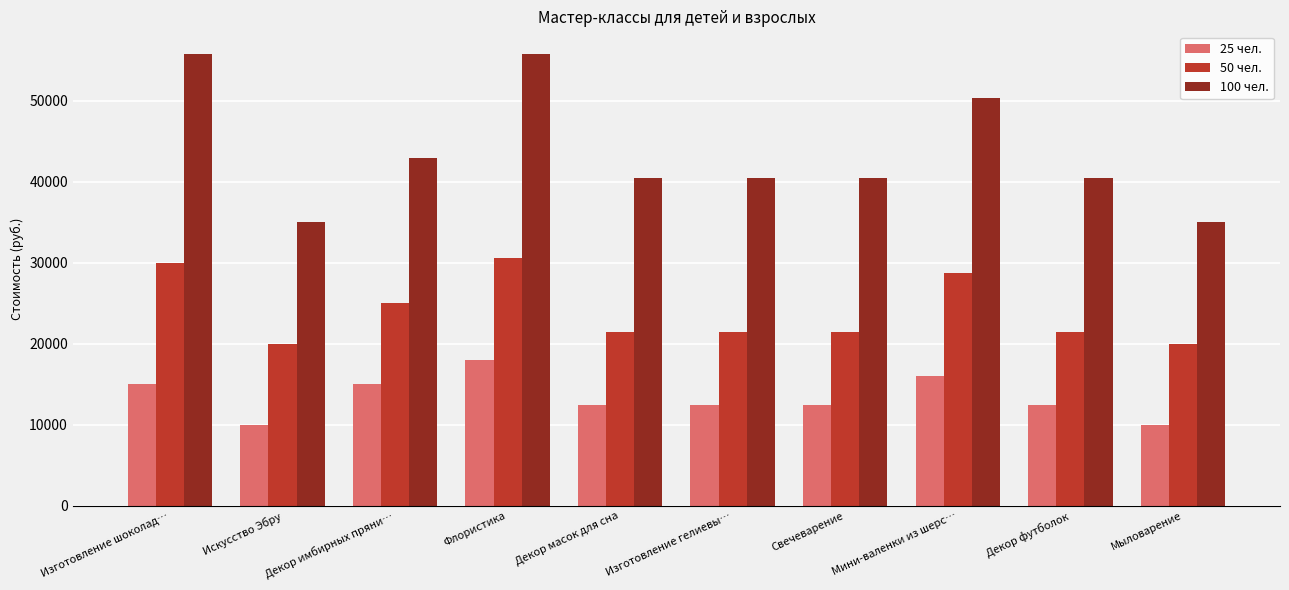

How many data points in 100 чел. are less than 40500?

2